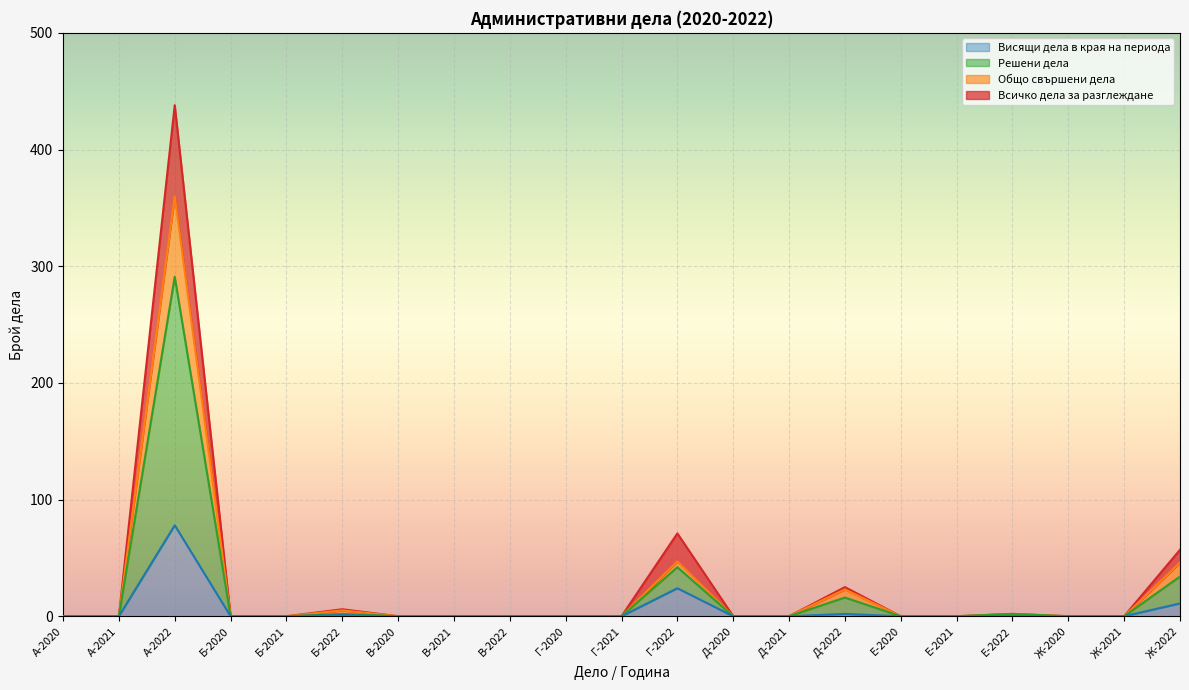

How many data points does each series have?

21